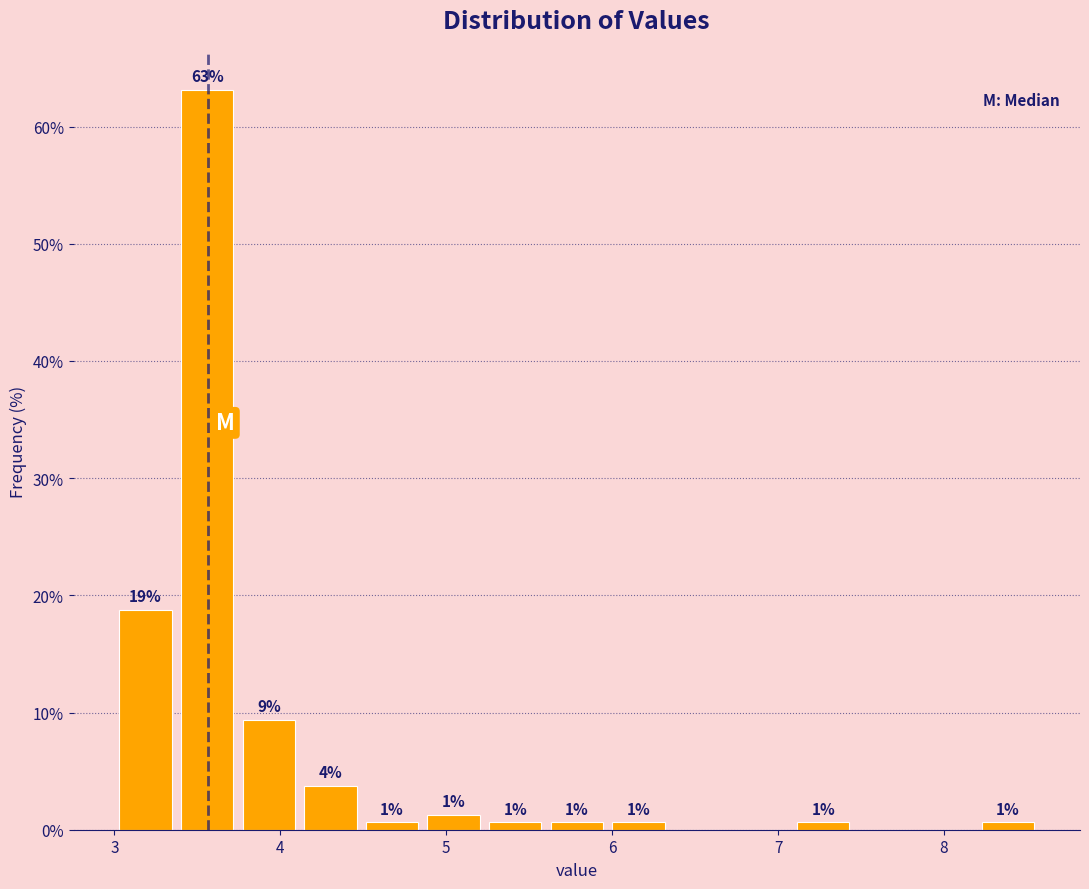

Read against the x-axis, roughly where is the centre of the tallest bar?

3.6